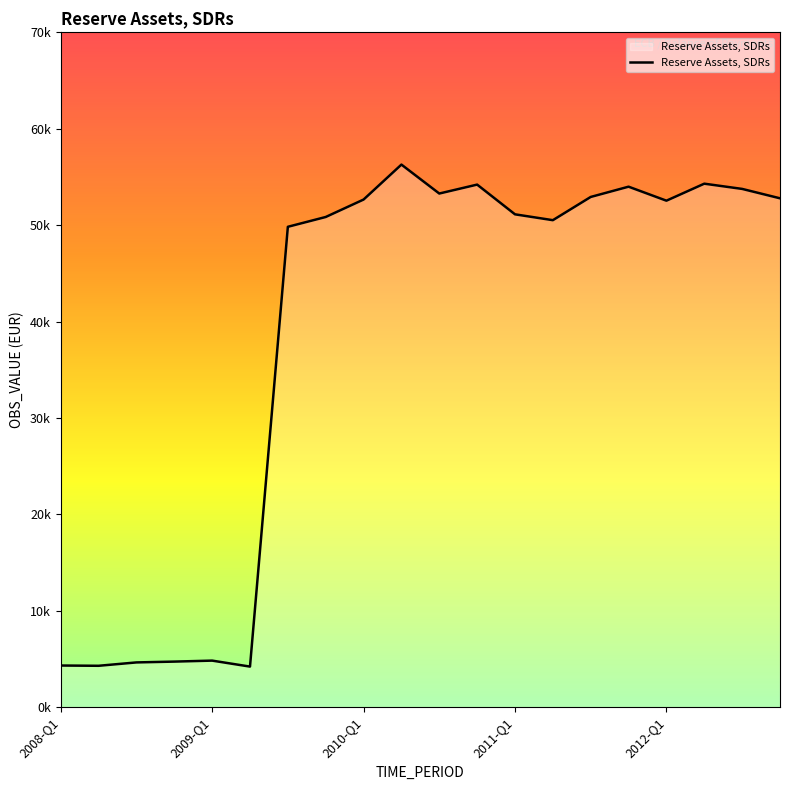

How many points are higher than both their immediate neighbors (excluding endpoints)?

5